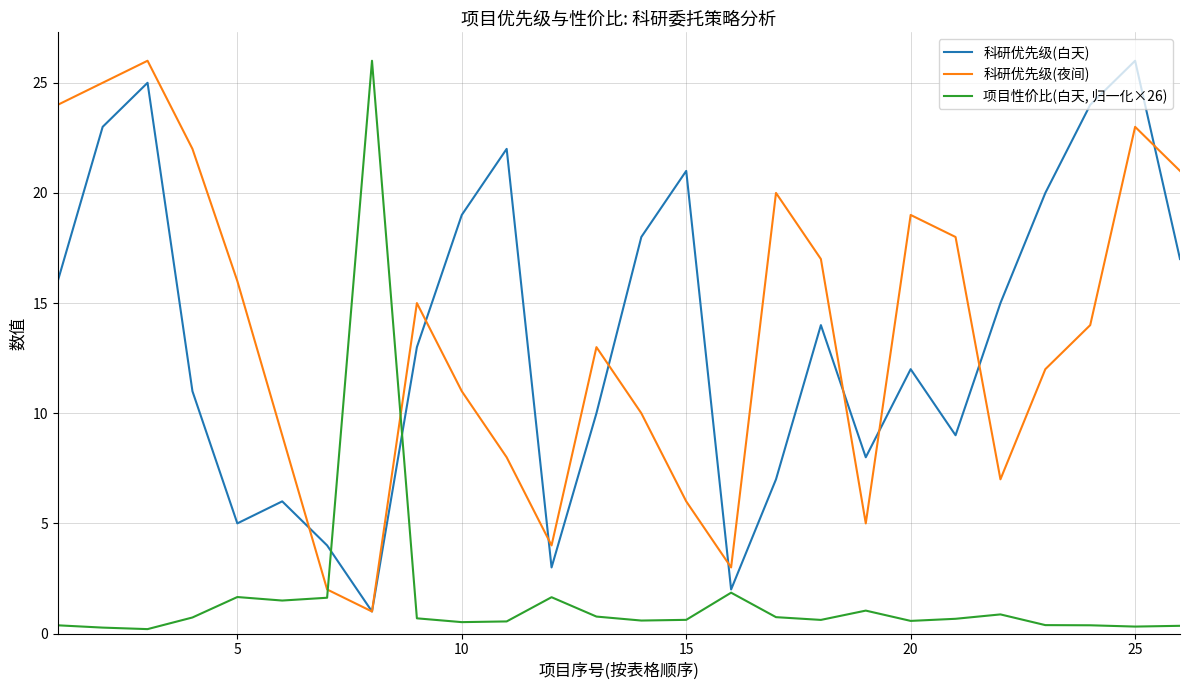

What is the lowest value of the 科研优先级(白天) series?

1.0